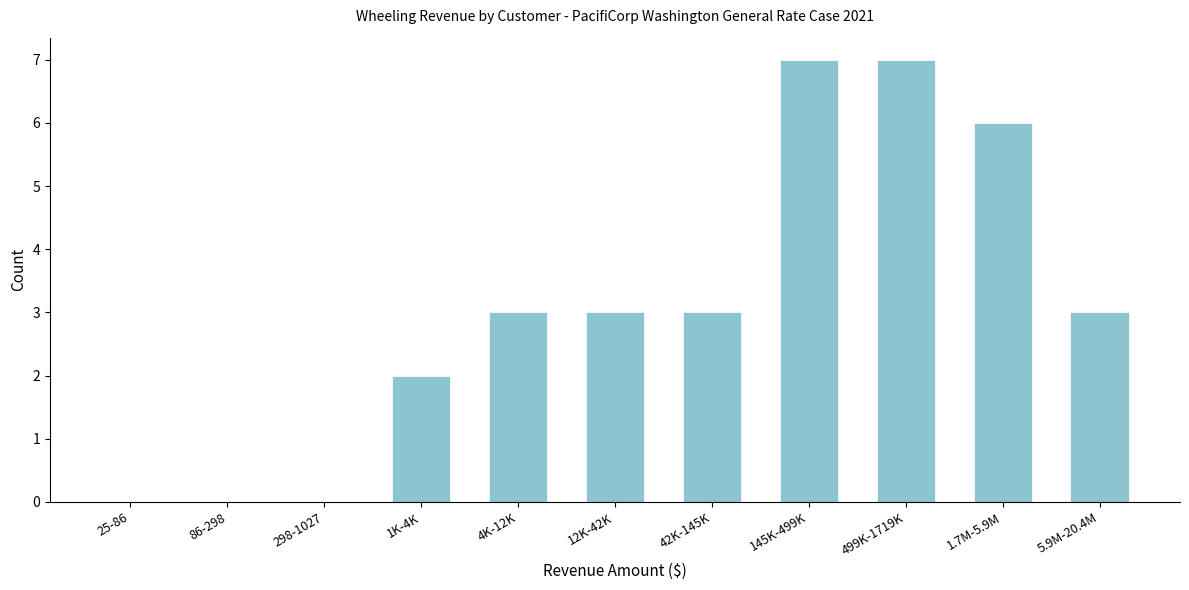

Reading left to right, list all the values displayed in this chart.

25-86=0	86-298=0	298-1027=0	1K-4K=2	4K-12K=3	12K-42K=3	42K-145K=3	145K-499K=7	499K-1719K=7	1.7M-5.9M=6	5.9M-20.4M=3